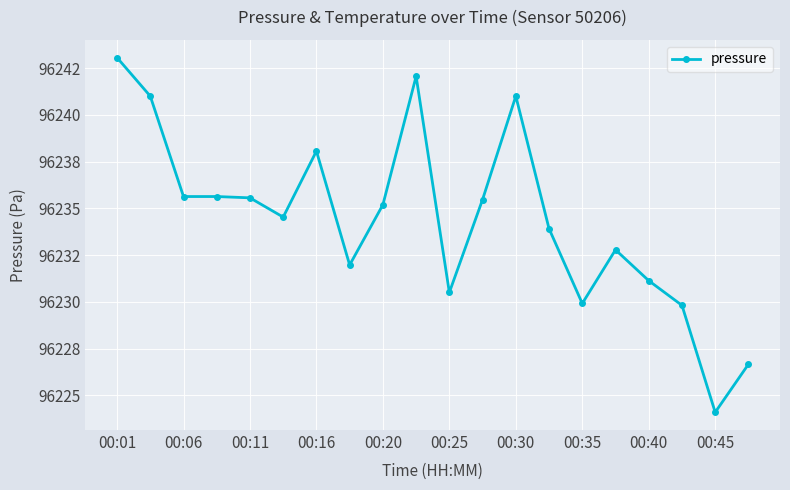

Does the chart have visible grid lines?

Yes